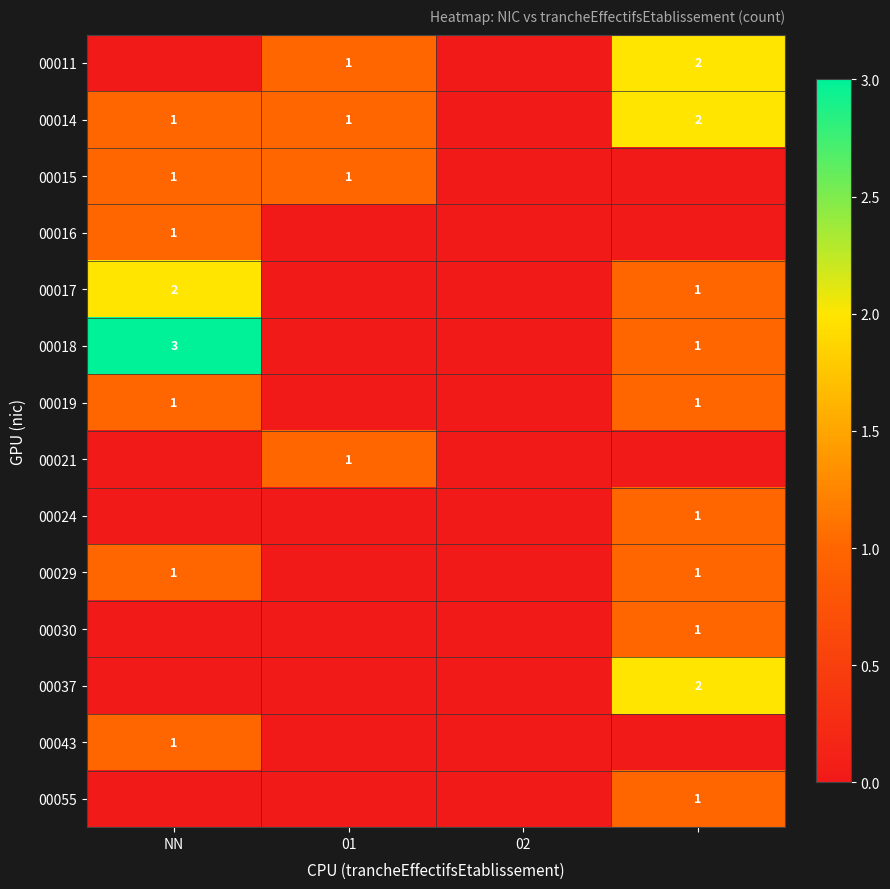

True or false: 00018 has a value of 3 at NN.

True